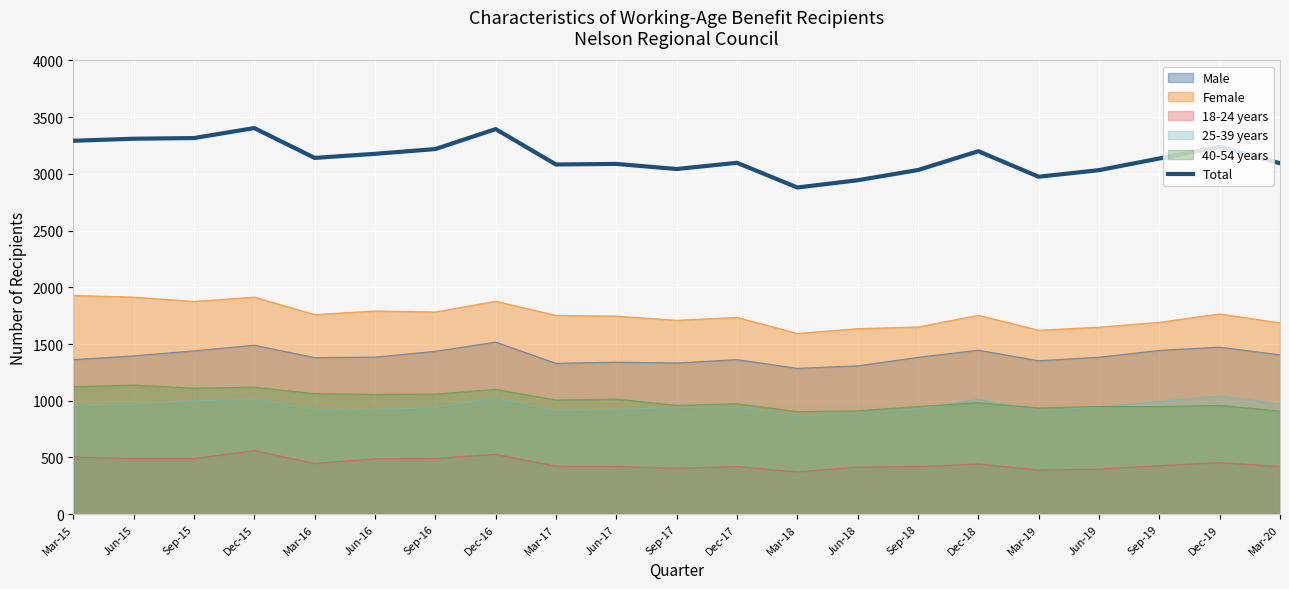

Reading left to right, what are all the values shown in this chart?

Mar-15=3292	Jun-15=3310	Sep-15=3316	Dec-15=3404	Mar-16=3141	Jun-16=3177	Sep-16=3219	Dec-16=3395	Mar-17=3083	Jun-17=3088	Sep-17=3043	Dec-17=3098	Mar-18=2880	Jun-18=2944	Sep-18=3034	Dec-18=3200	Mar-19=2975	Jun-19=3033	Sep-19=3136	Dec-19=3239	Mar-20=3094